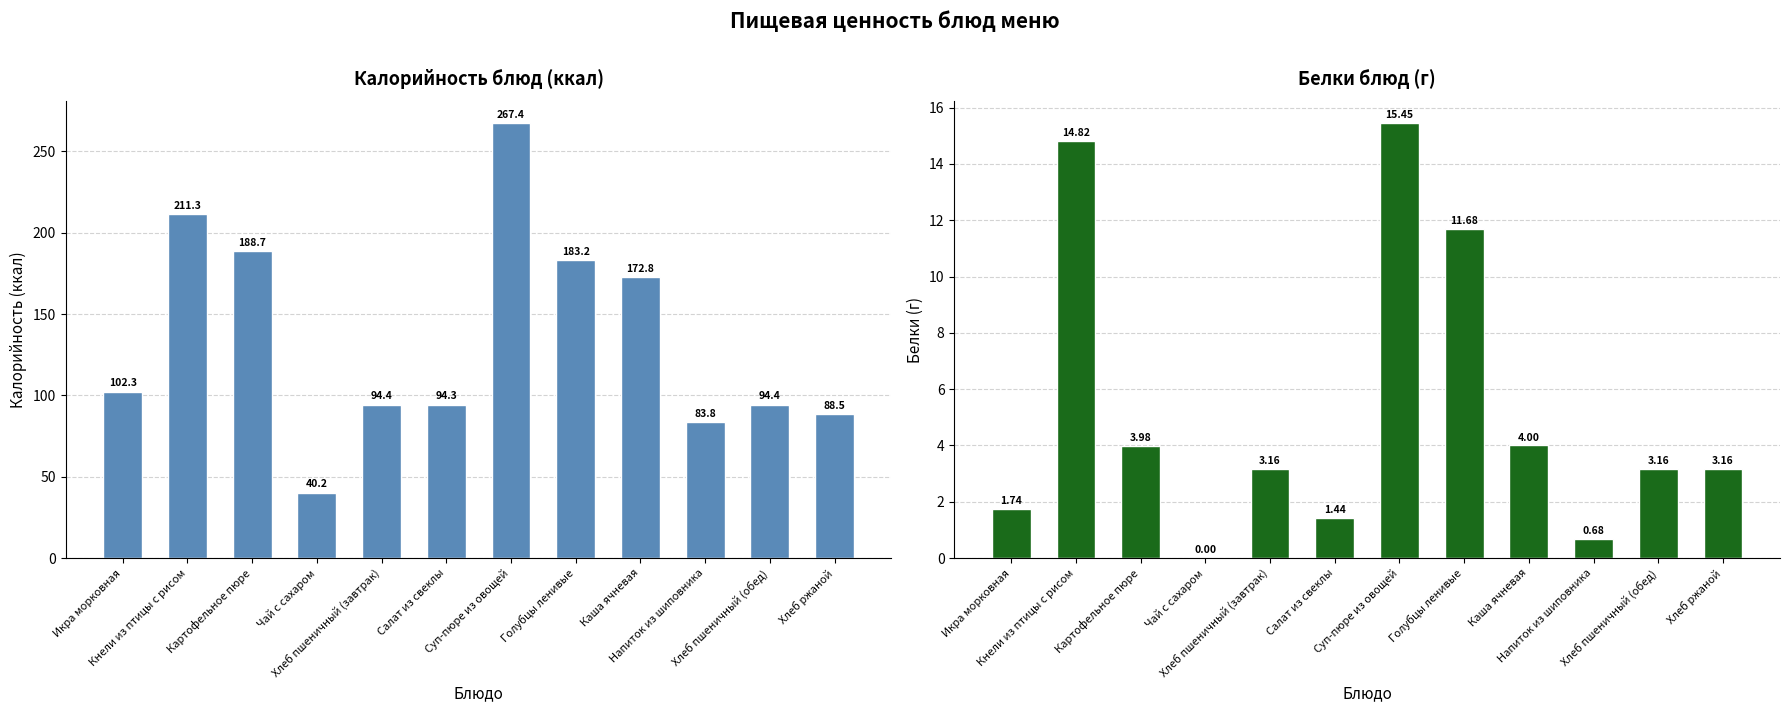

What is the total value across all series at Хлеб ржаной?

91.6